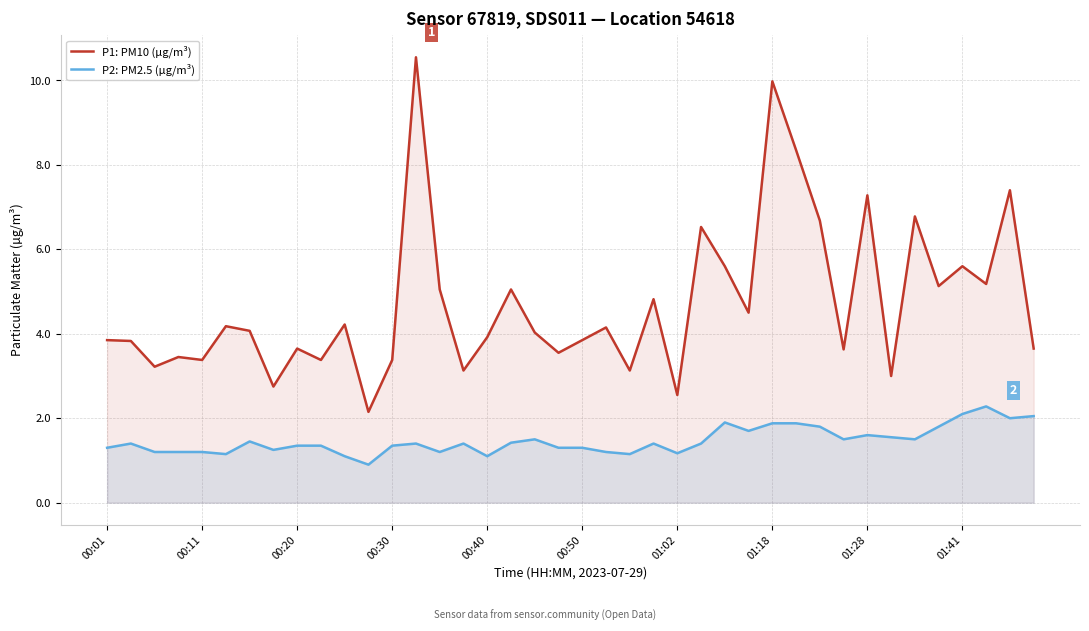

What is the sum of the P1: PM10 (µg/m³) values at 11 and 38?

9.6